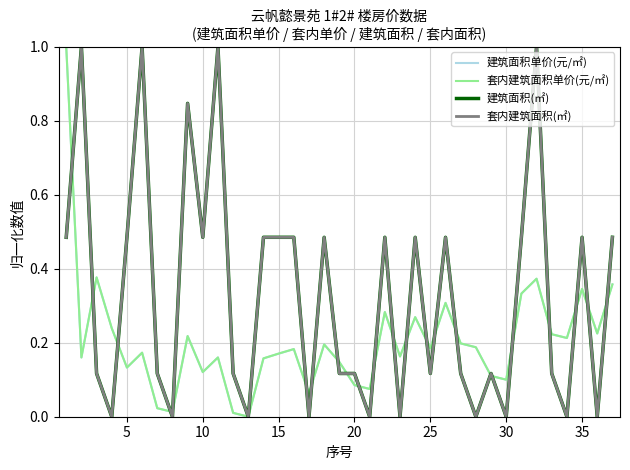

What is the greatest value displayed?

1.0